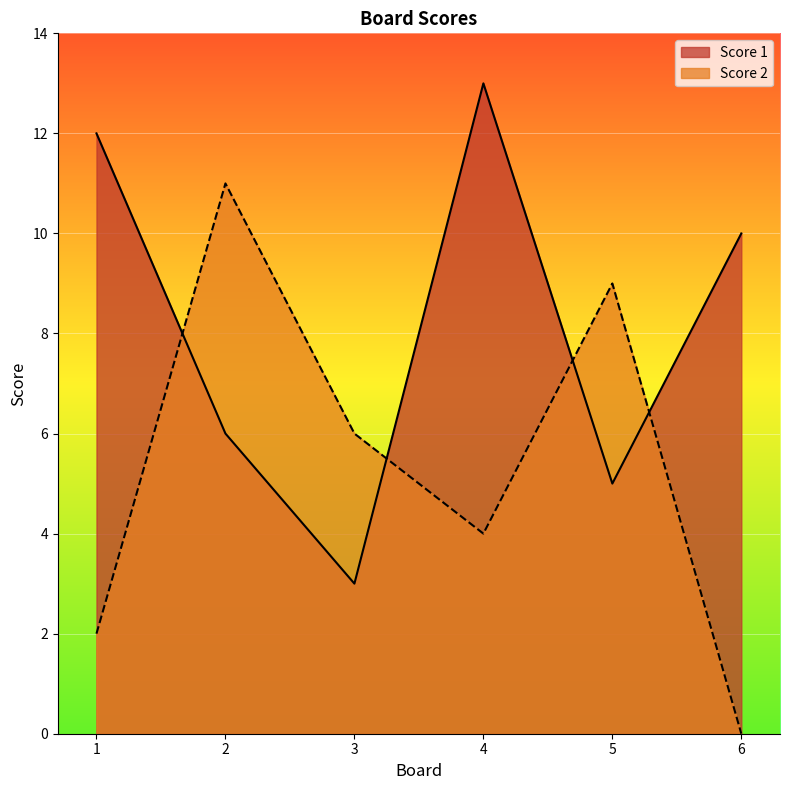

The value of Score 1 at 5 is 7. True or false?

False